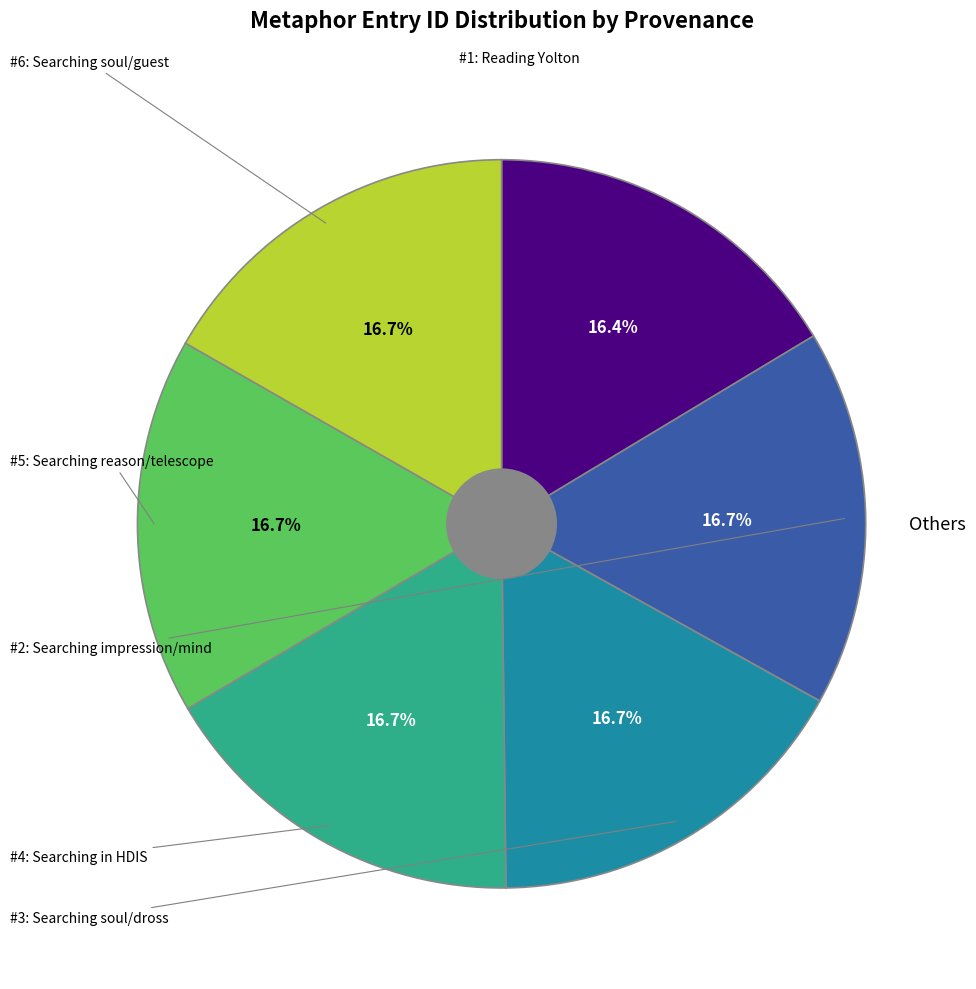

Is there a majority slice in this chart?

No